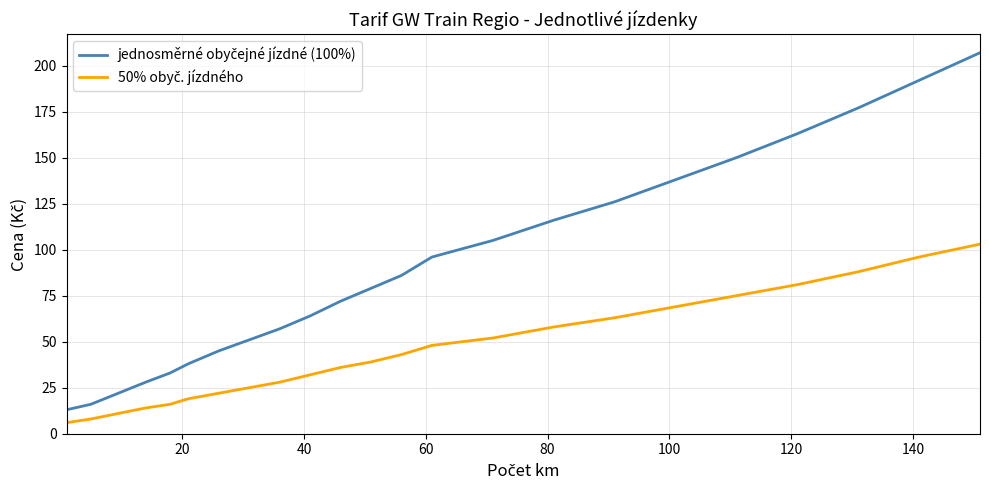

Does the chart have visible grid lines?

Yes